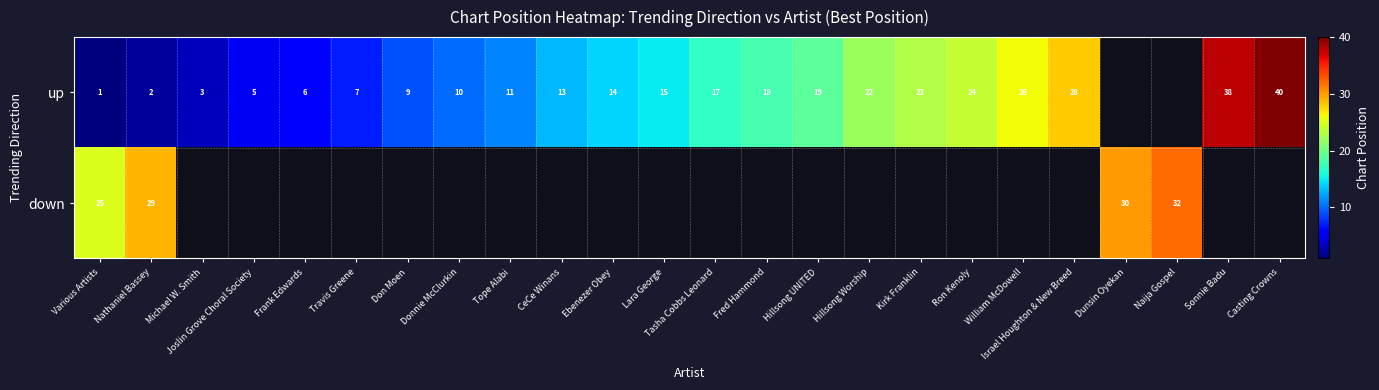

At which category is the sum across all series the highest?

Nathaniel Bassey